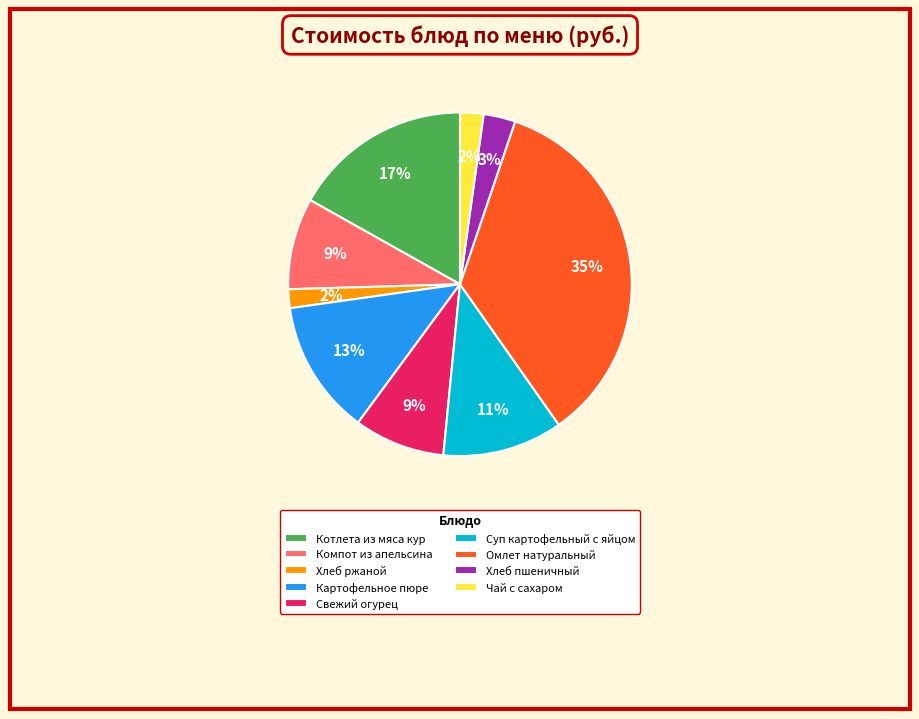

Do Компот из апельсина and Котлета из мяса кур together represent more than half of the pie?

No